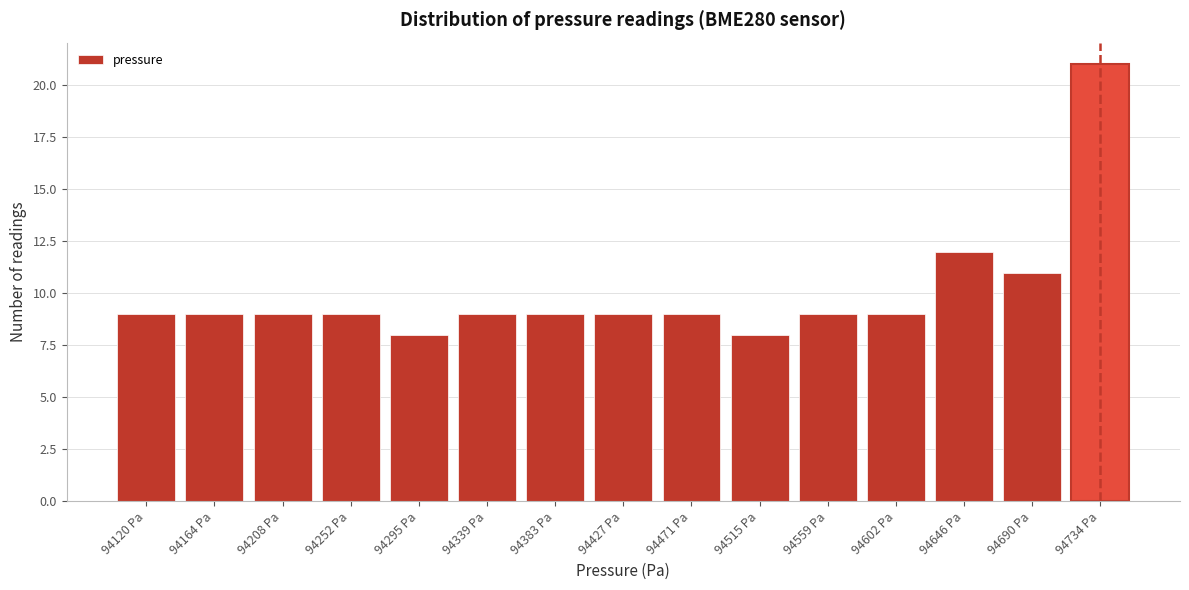

Over which range of the x-axis is the bar tallest?

94710 to 94755